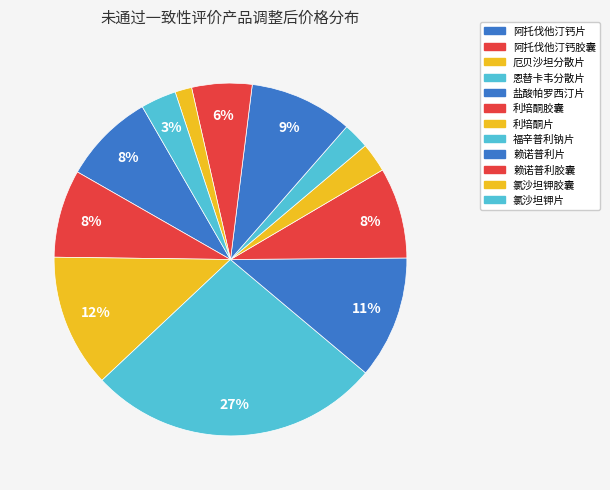

Count the number of slices in the pie.

12